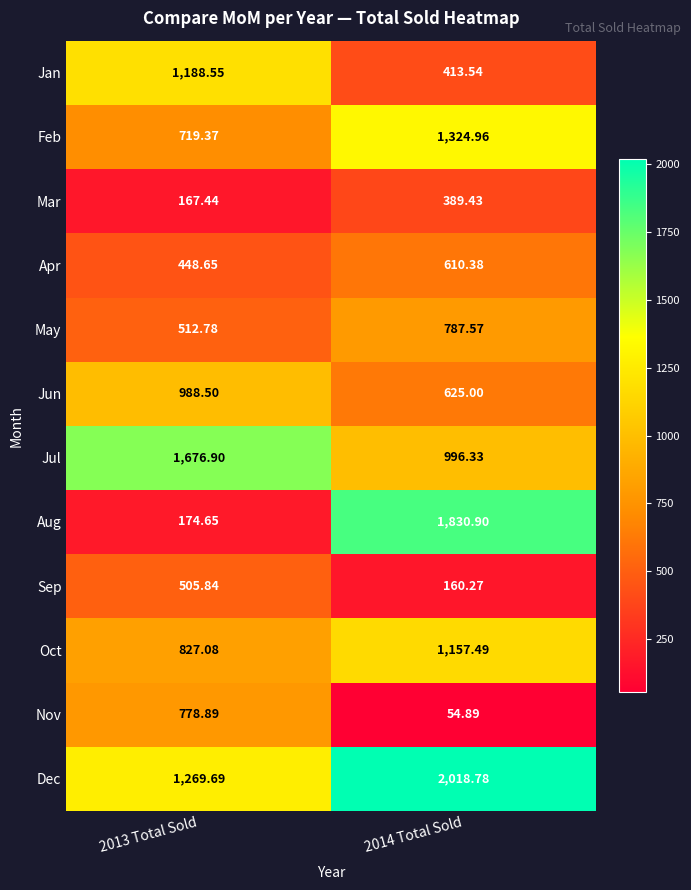

Rank the series by their maximum value, from highest to lowest.

Dec, Aug, Jul, Feb, Jan, Oct, Jun, May, Nov, Apr, Sep, Mar